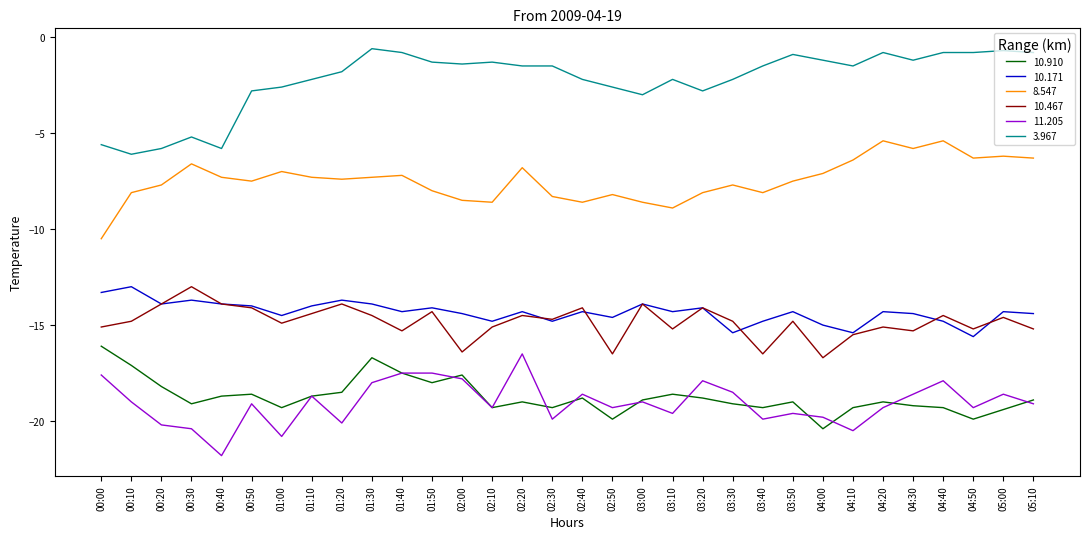

Count the number of data series in this chart.

6